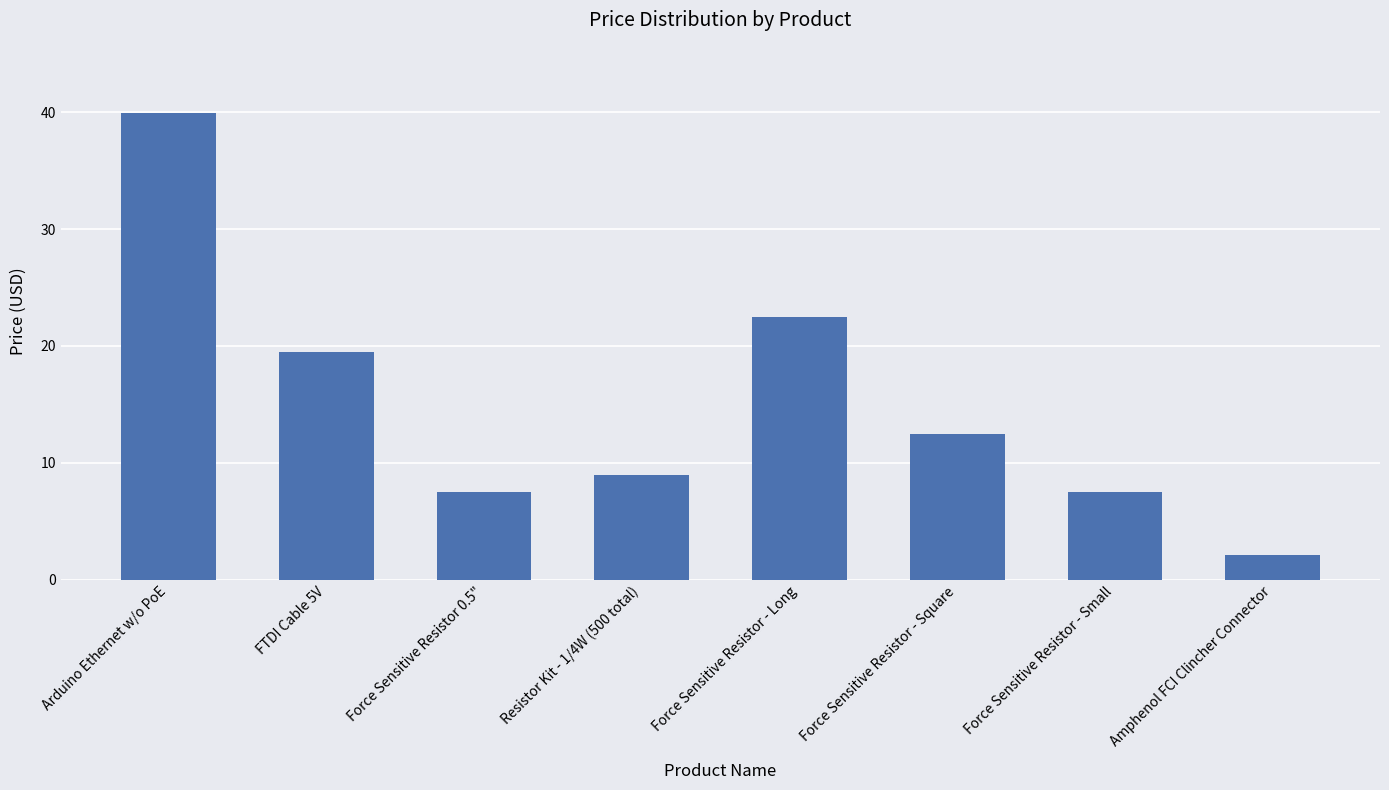

Where does the data first go above 12?

Arduino Ethernet w/o PoE